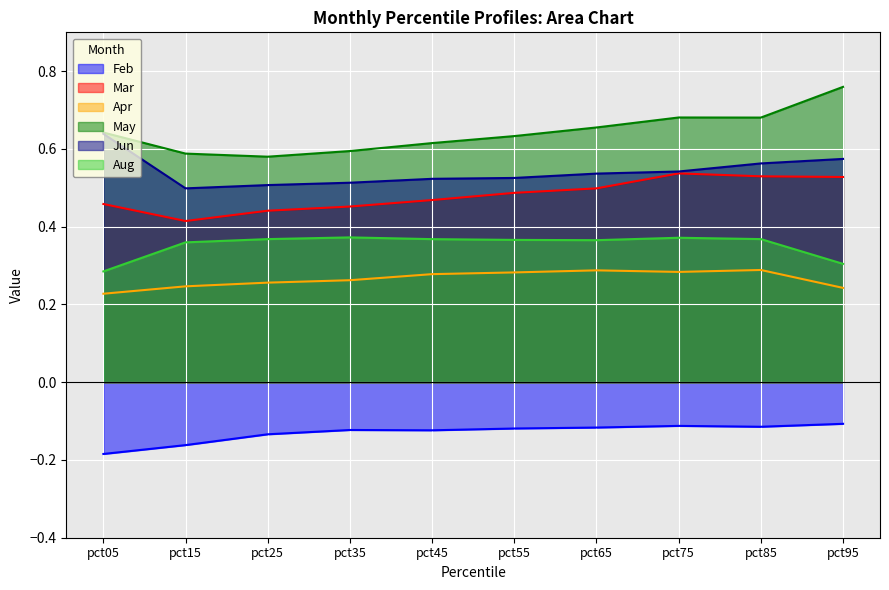

What is the total value across all series at pct45?

2.1